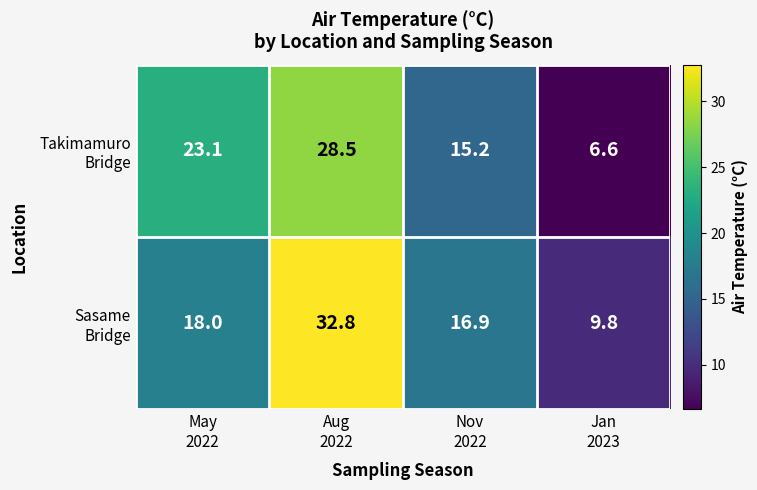

At how many categories does at least one series exceed 13?

3